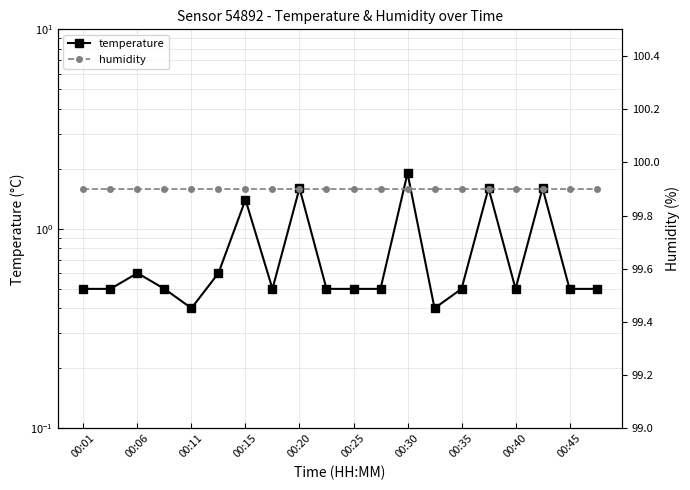

At how many categories does at least one series exceed 85?

20